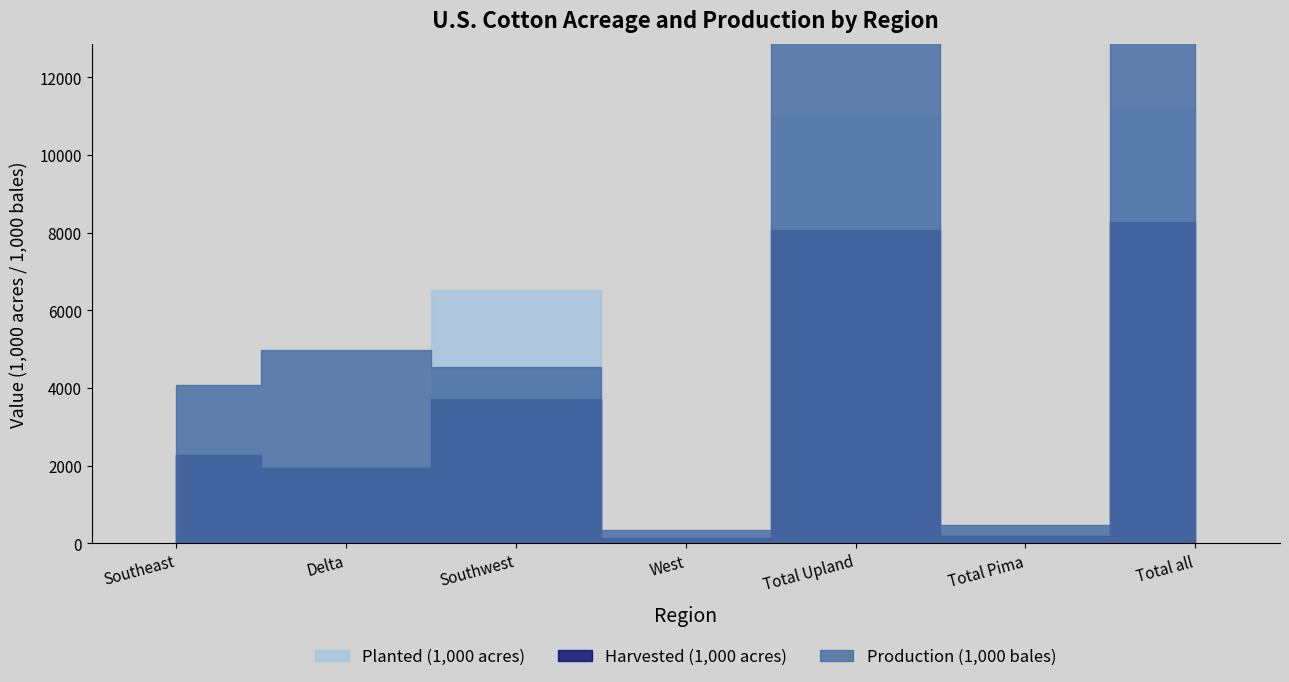

What value does the Harvested (1,000 acres) series have at Southwest?

3714.0